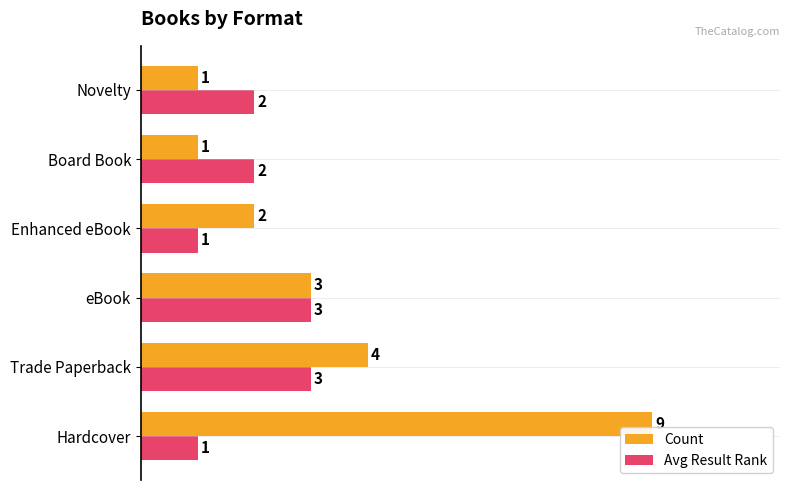

At which label is Count closest to 5?

Trade Paperback